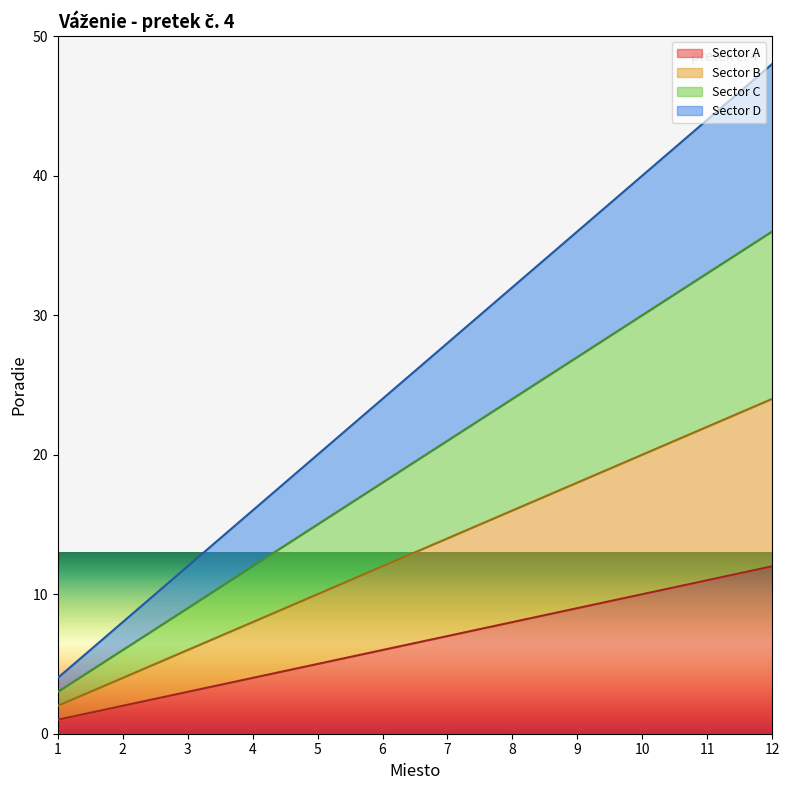

What is the difference between the maximum and second lowest values in the Sector C line series?

30